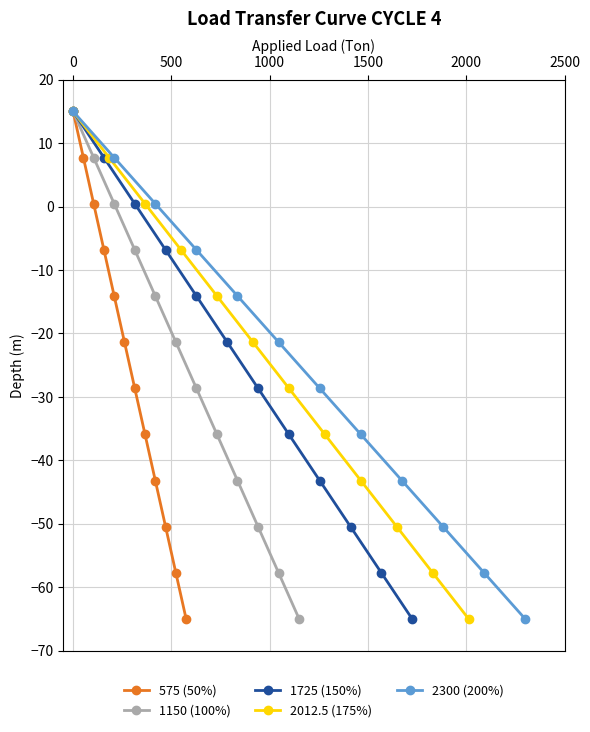

What are all the series names shown in the legend?

575 (50%), 1150 (100%), 1725 (150%), 2012.5 (175%), 2300 (200%)